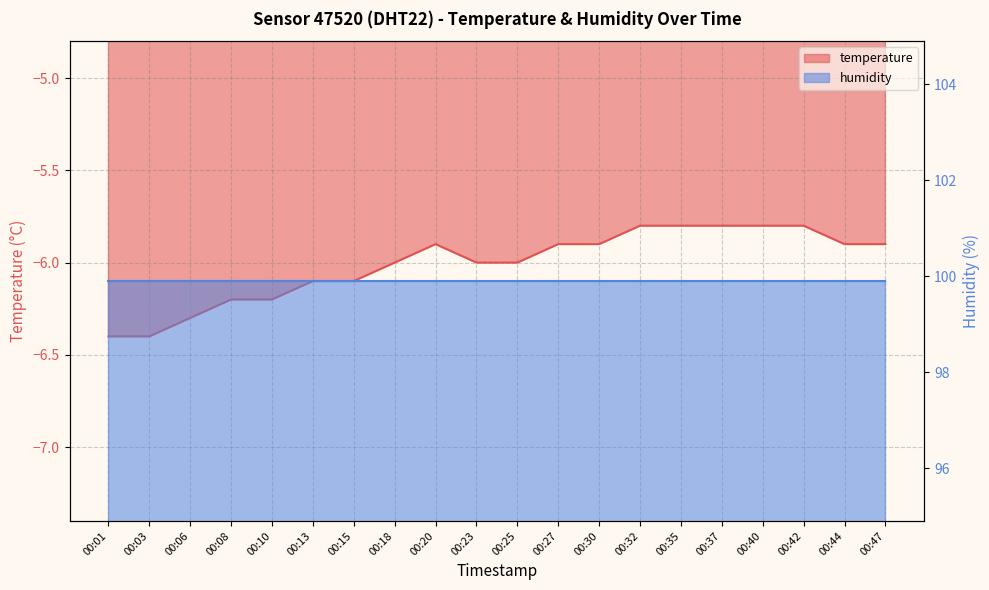

Reading right to left, what are all the values shown in this chart?

-5.9	-5.9	-5.8	-5.8	-5.8	-5.8	-5.8	-5.9	-5.9	-6.0	-6.0	-5.9	-6.0	-6.1	-6.1	-6.2	-6.2	-6.3	-6.4	-6.4